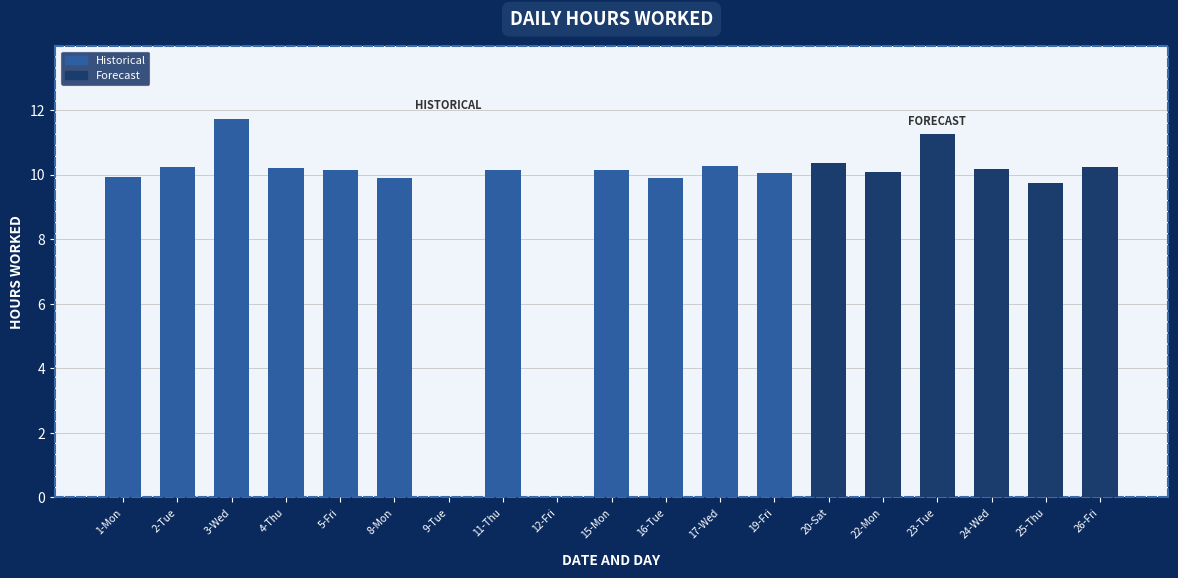

Which label corresponds to the largest value in the chart?

3-Wed